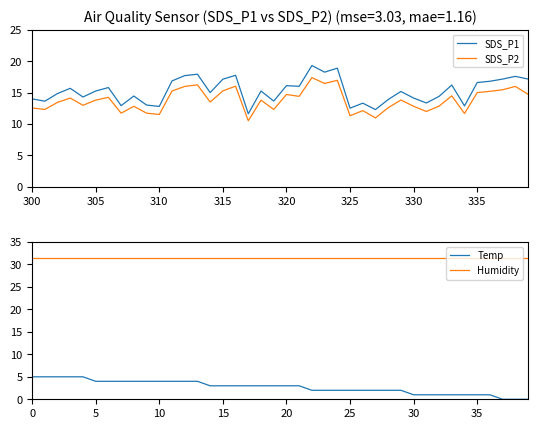

What is the average value of the SDS_P2 series?

13.8